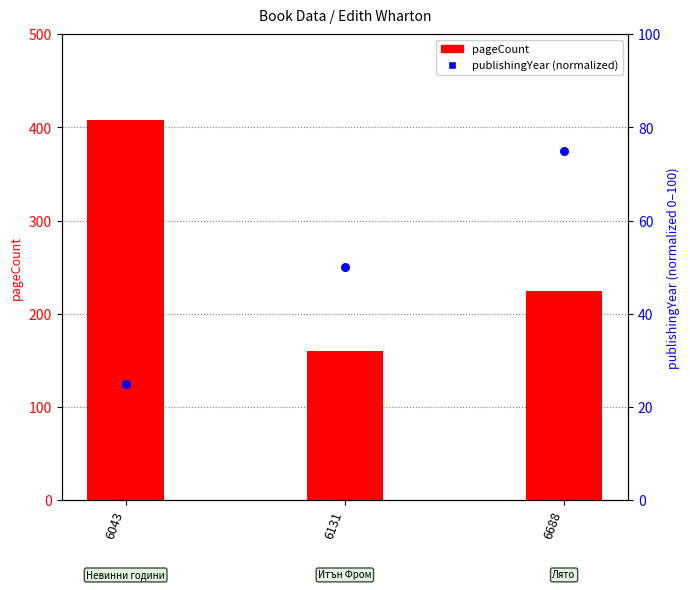

Which series has the largest total across all categories?

pageCount